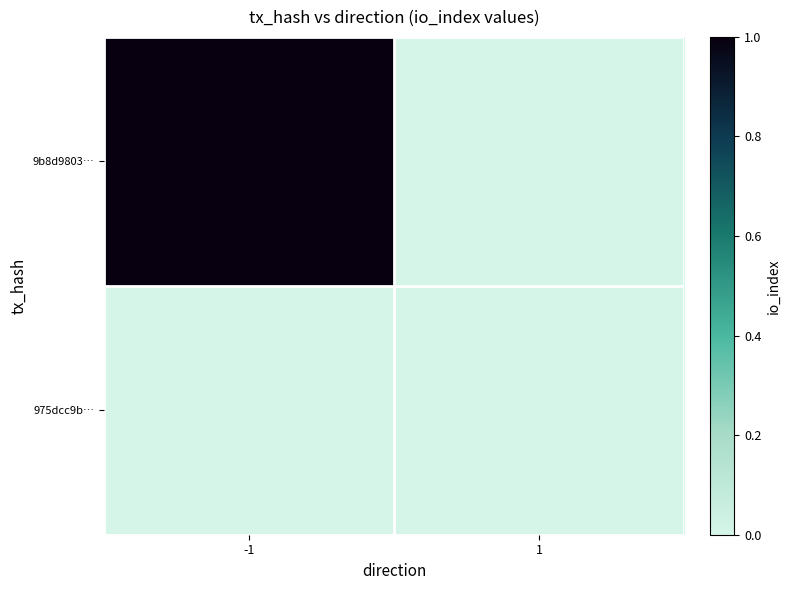

Reading left to right, extract all data points from this chart.

9b8d9803…: -1=1	1=0
975dcc9b…: -1=0	1=0